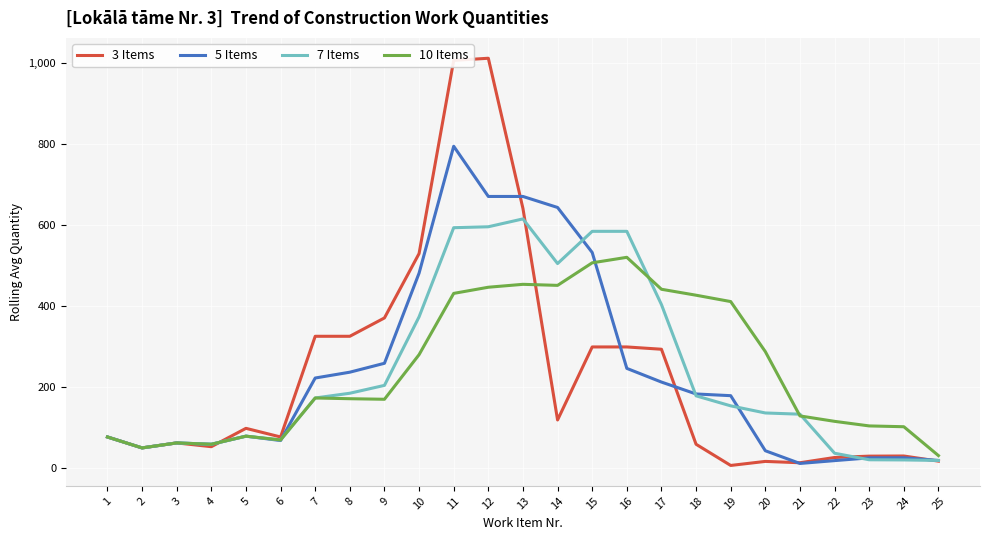

At how many categories does at least one series exceed 632?

4